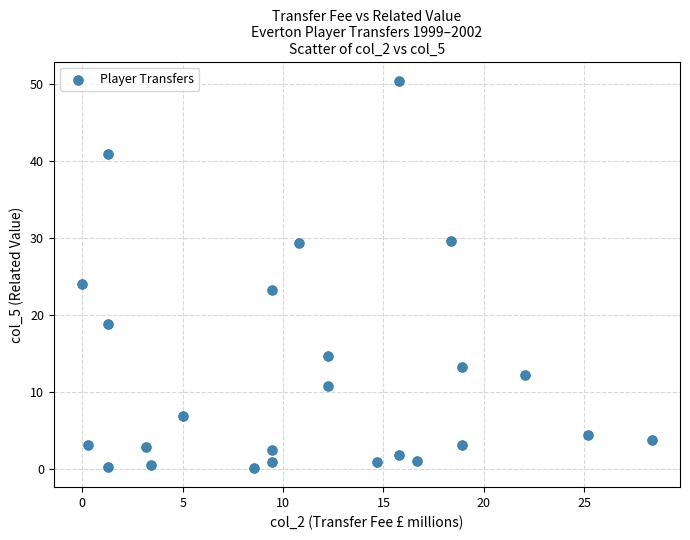

What Y value in the scatter plot is closest to 25?

24.1